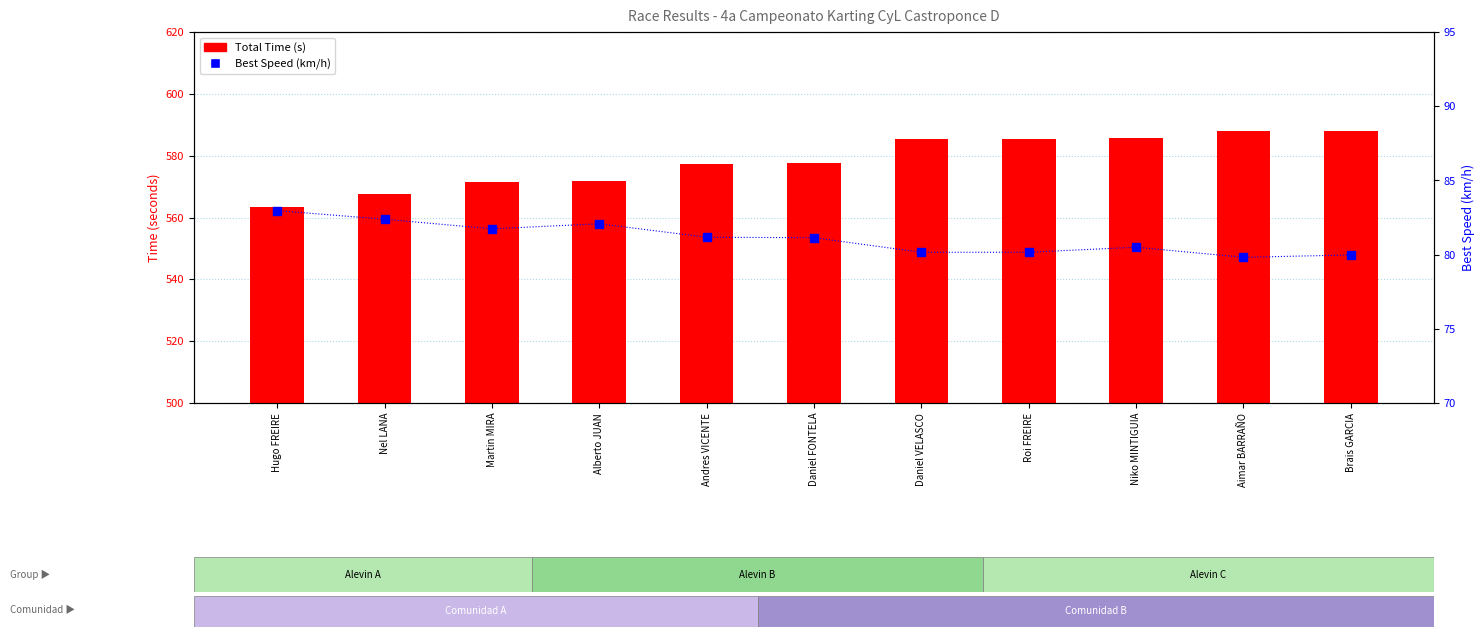

Which series has the largest total across all categories?

Total Time (s)